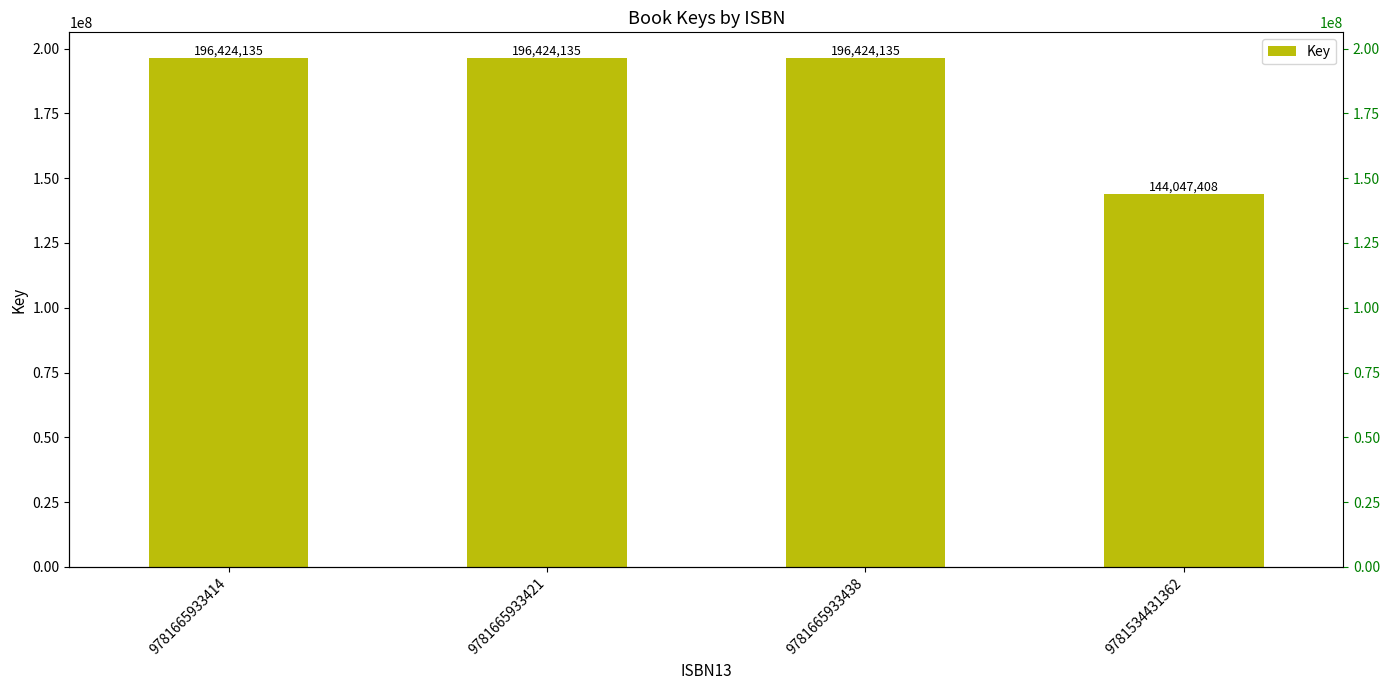

Approximately how many times larger is the value at 9781534431362 compared to 9781665933438?

0.7